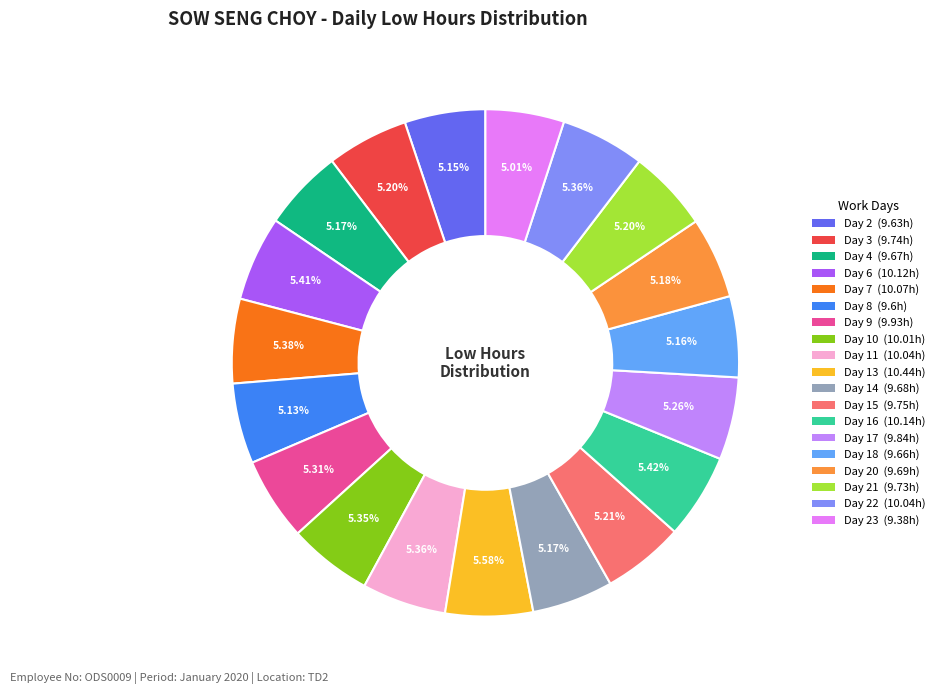

Is there any slice that represents more than half of the pie?

No